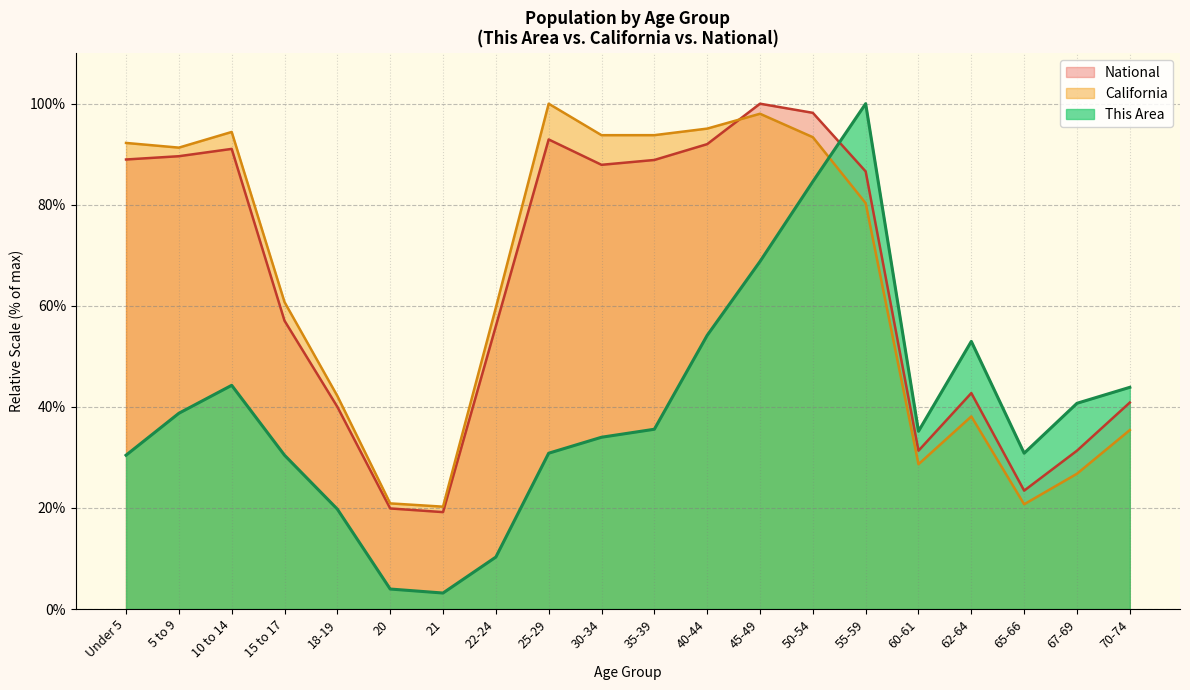

The value of National at 62-64 is 22.4. True or false?

False